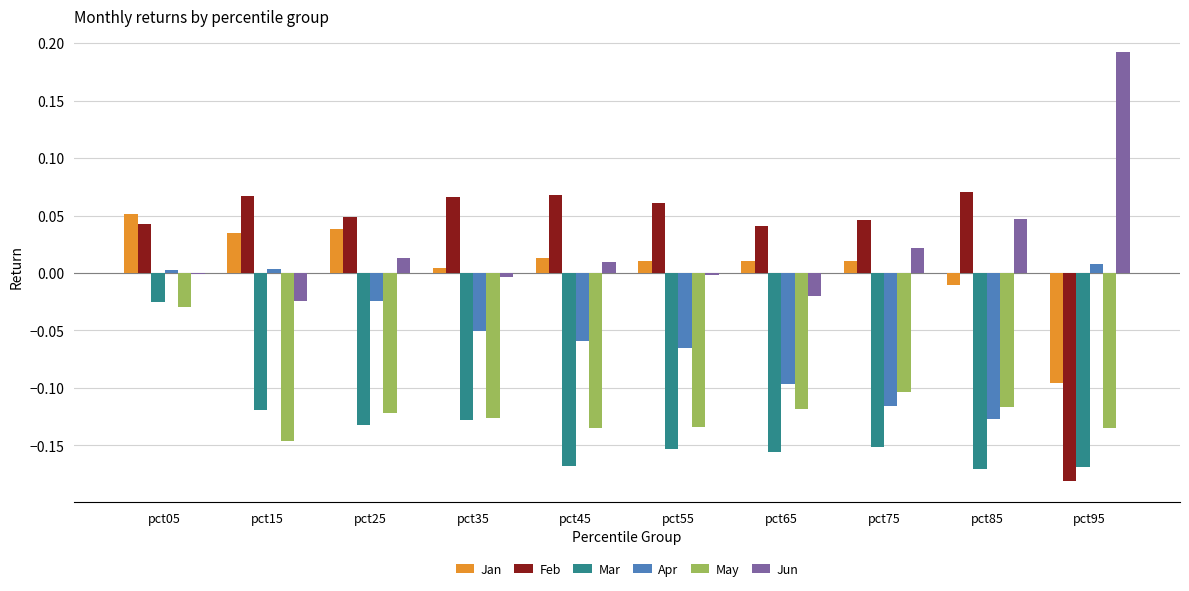

How many values in Apr are above zero?

3